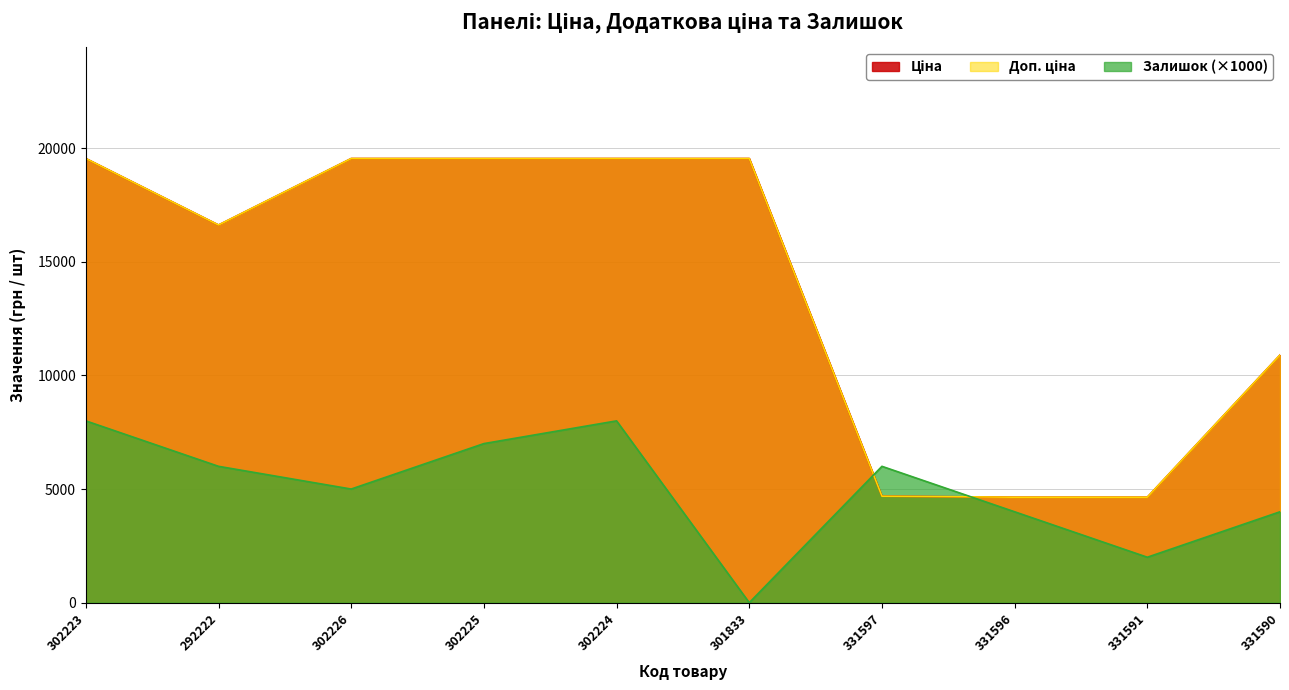

The value of Залишок (×1000) at 331590 is 1603.1. True or false?

False